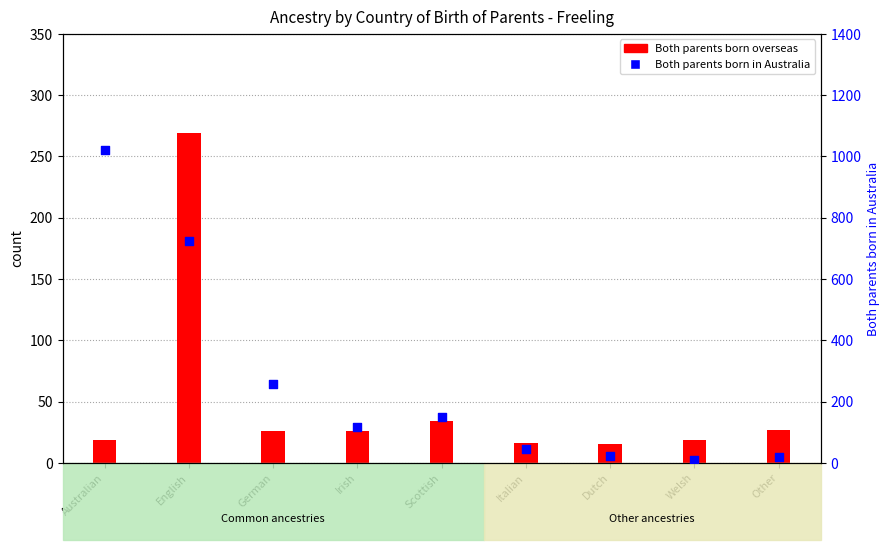

Which series has the widest spread of Y values?

Both parents born in Australia